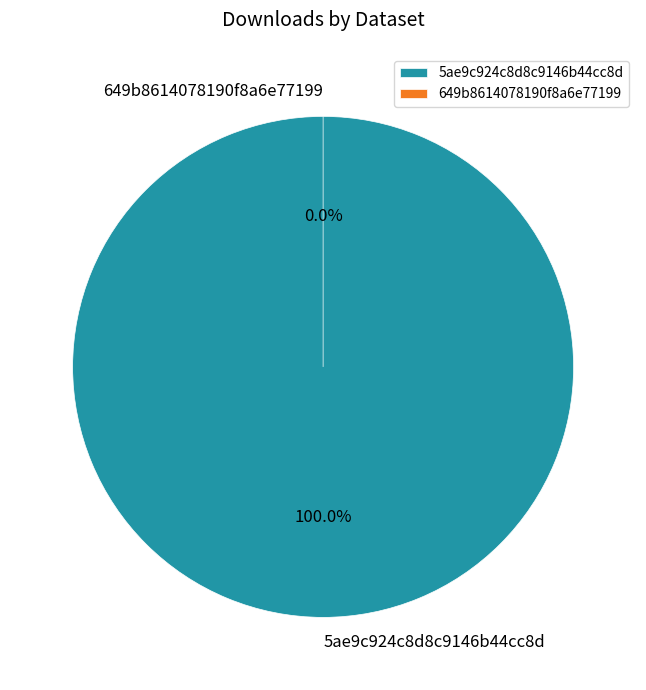

Count the number of slices in the pie.

2